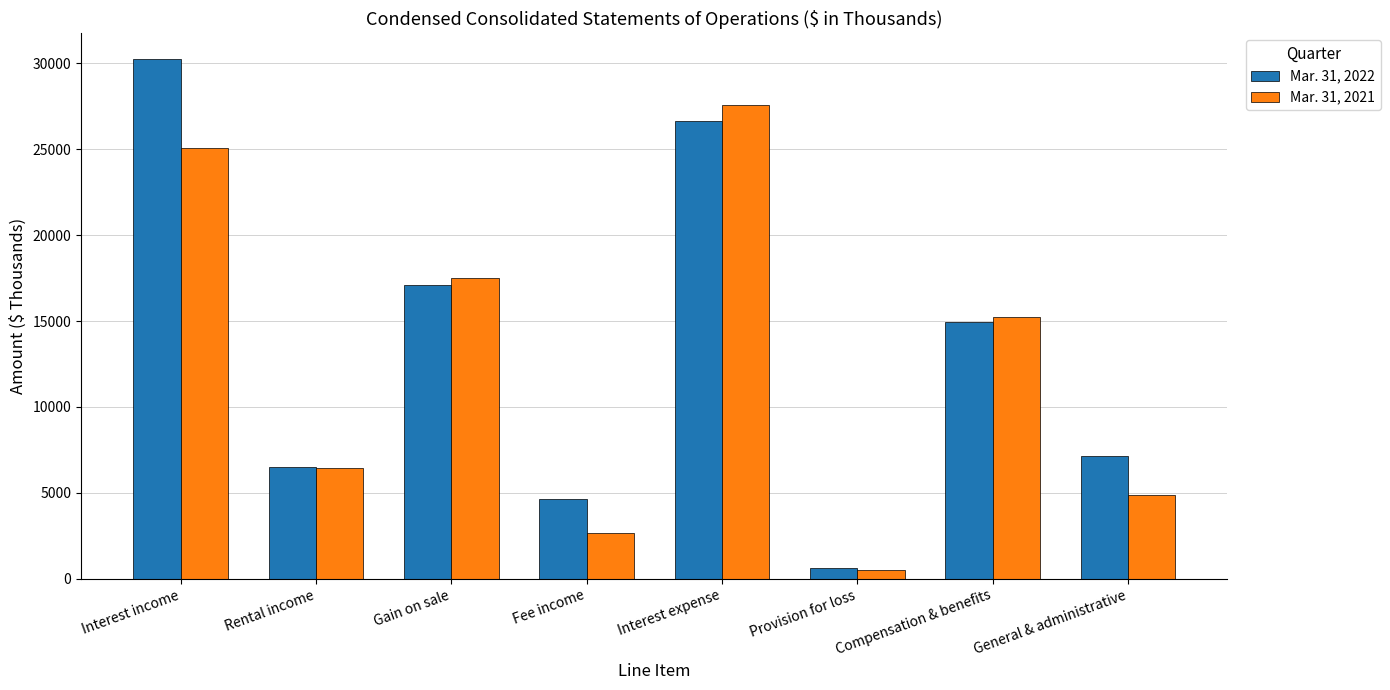

Which series has the largest total across all categories?

Mar. 31, 2022